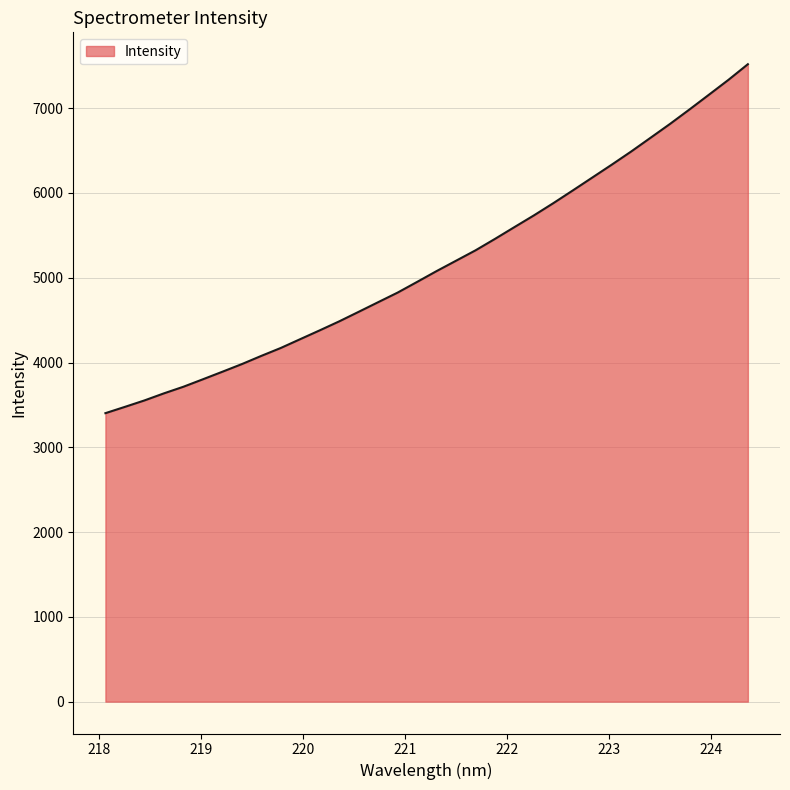

What is the minimum value shown in the chart?

3402.8